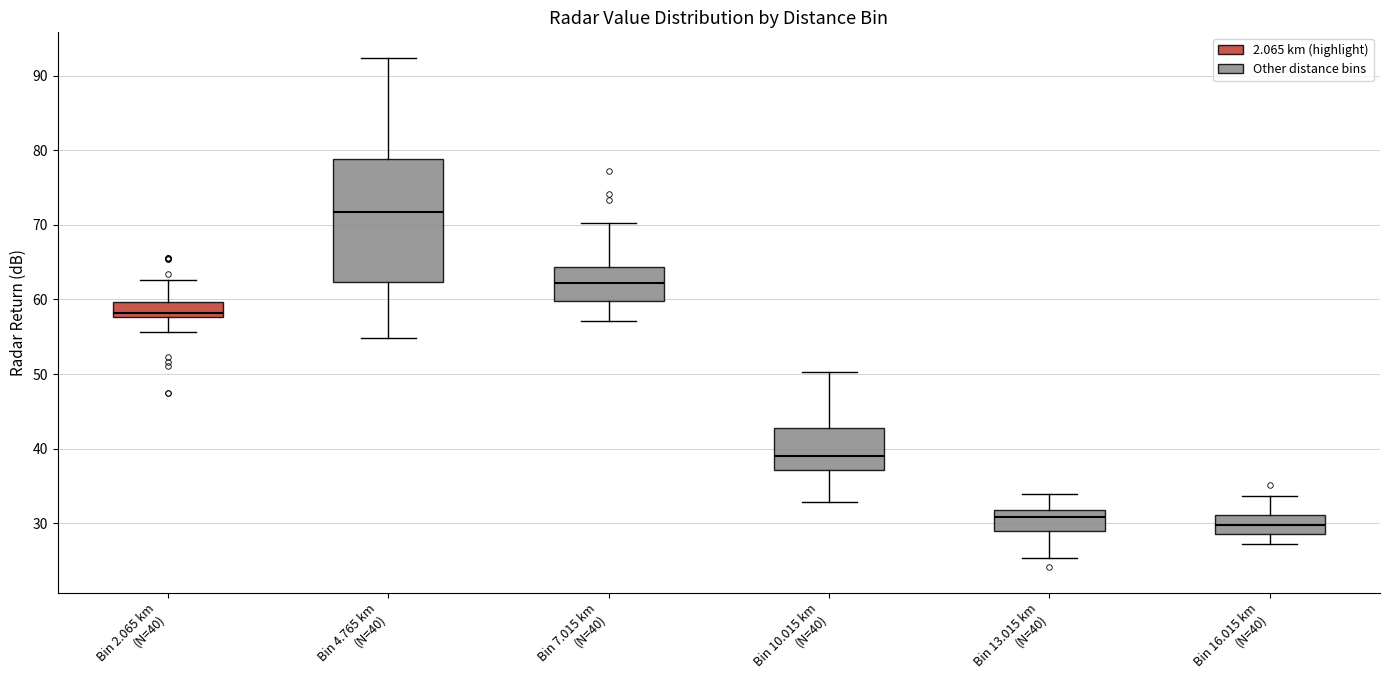

Where does the median line of the box for Bin 16.015 km (N=40) sit on the y-axis? The values are not printed on the chart, so give them approximately, as read against the axis.

30